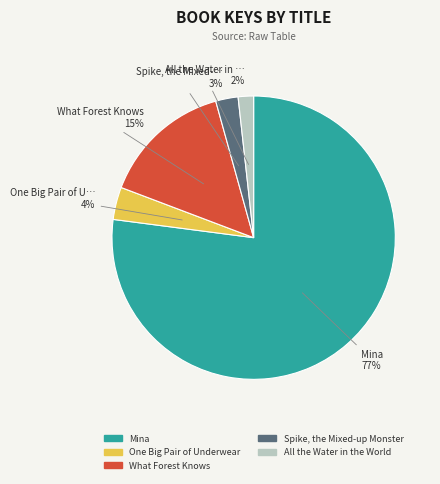

Is it true that What Forest Knows is 3% of the pie?

False